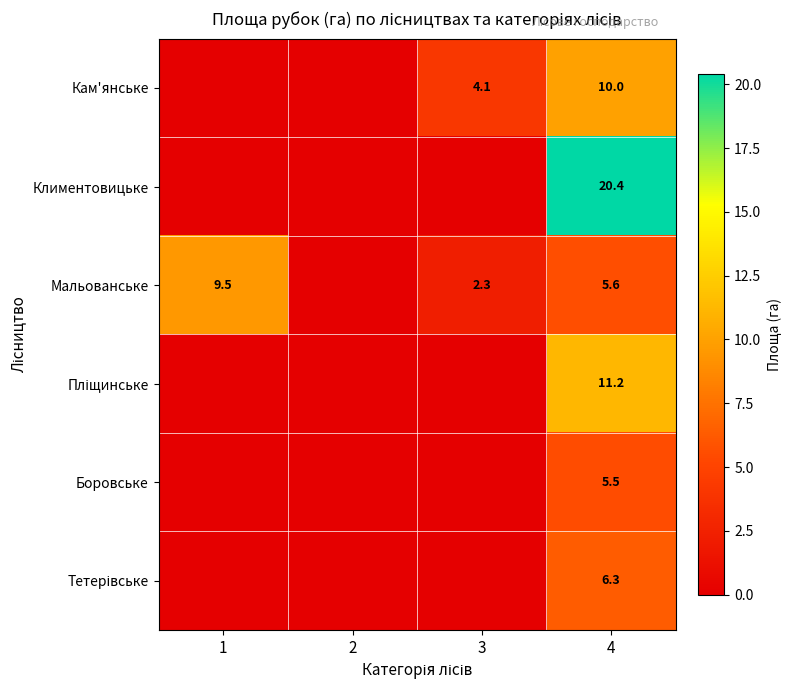

The Мальованське series shows 9.5 at 1. True or false?

True